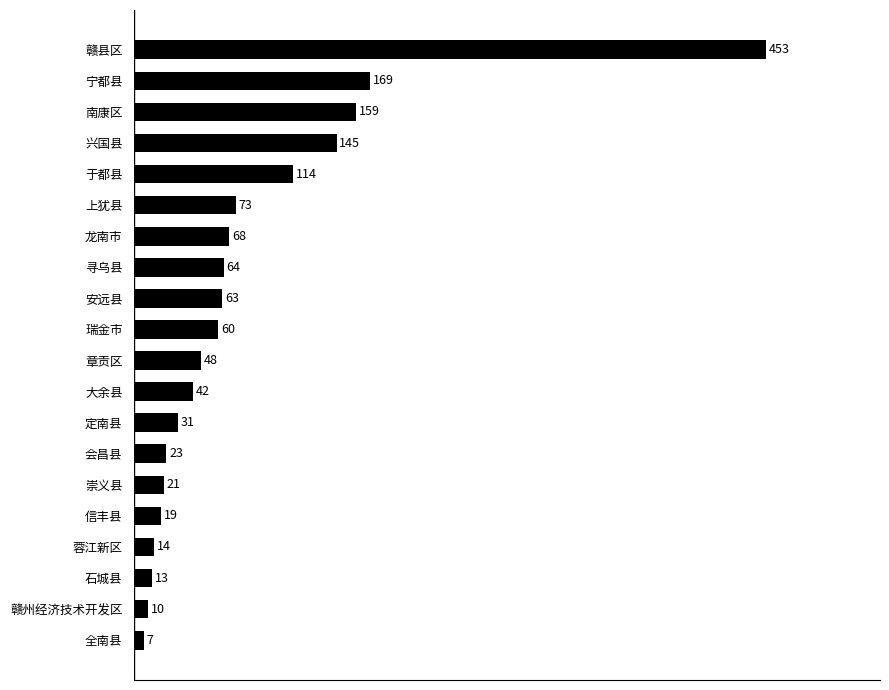

At which category does the chart reach its peak across all series?

赣县区